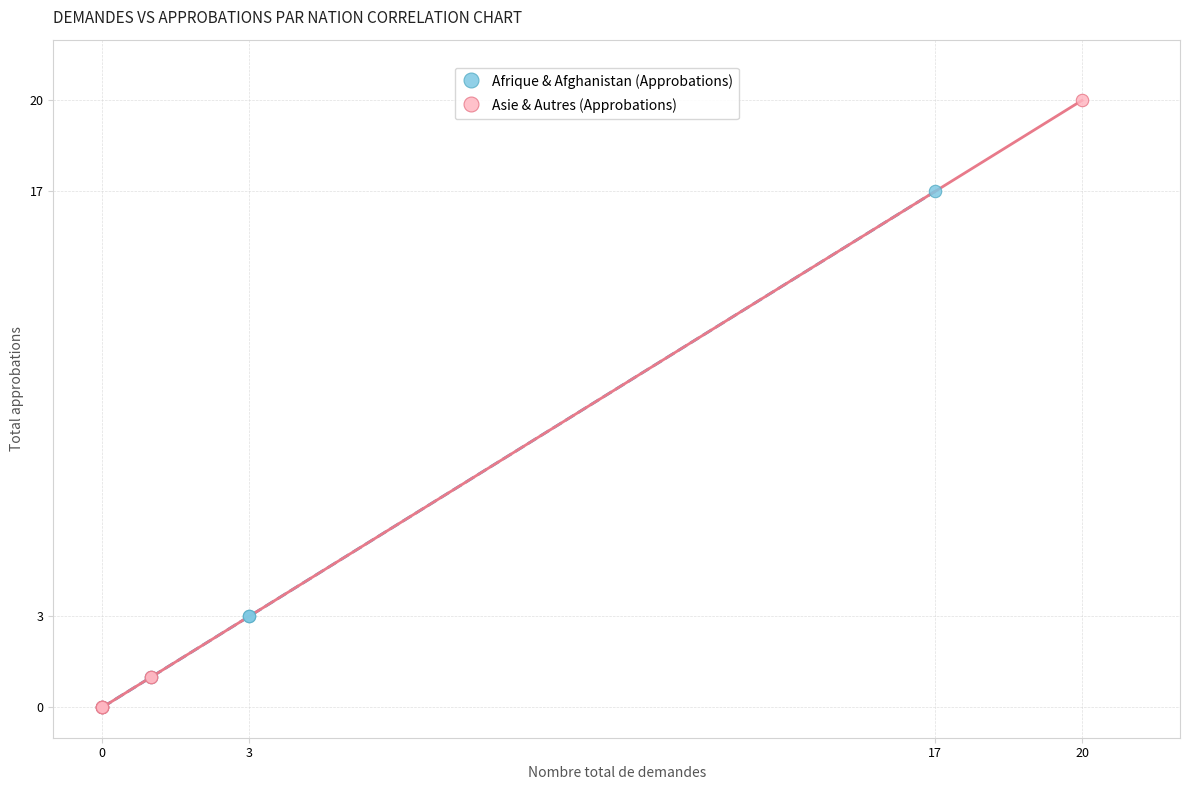

What are all the series names shown in the legend?

Afrique & Afghanistan (Approbations), Asie & Autres (Approbations)